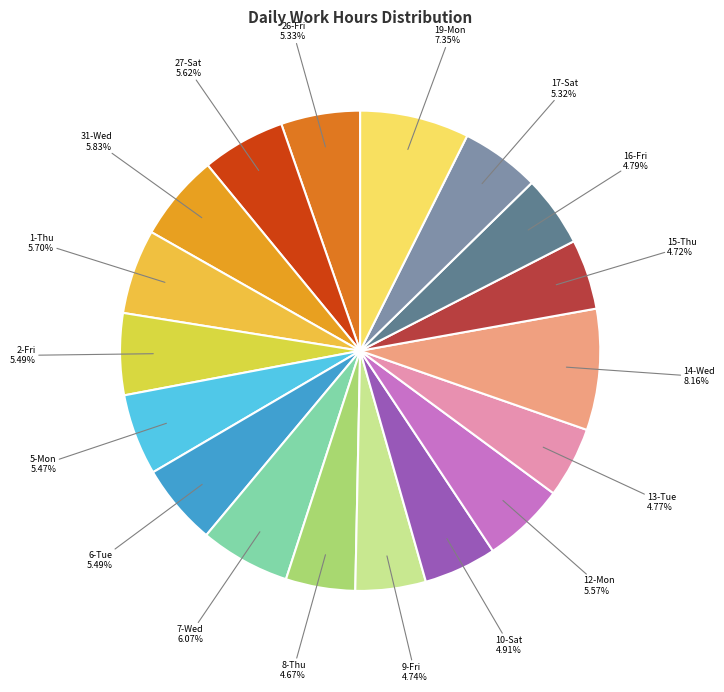

How many segments does this pie chart have?

18